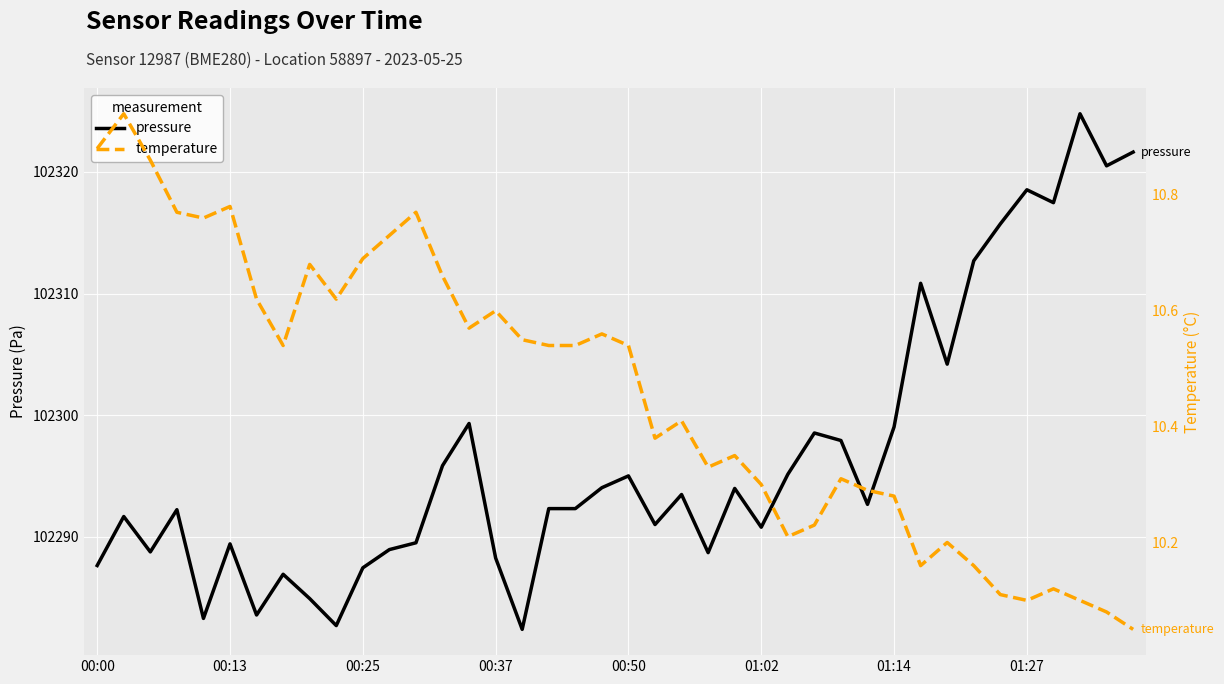

The pressure series shows 102304.2 at 32. True or false?

True